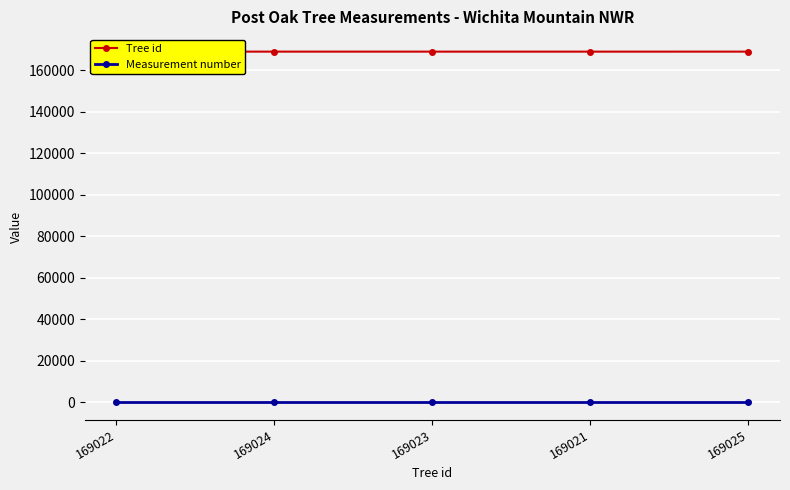

How many categories are shown in the chart?

5